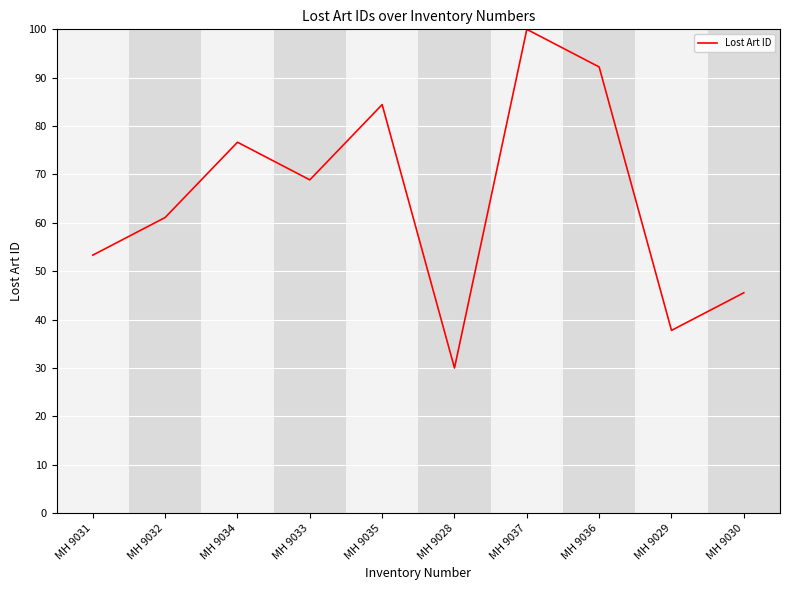

Is it true that the value at MH 9036 is 92.2?

True